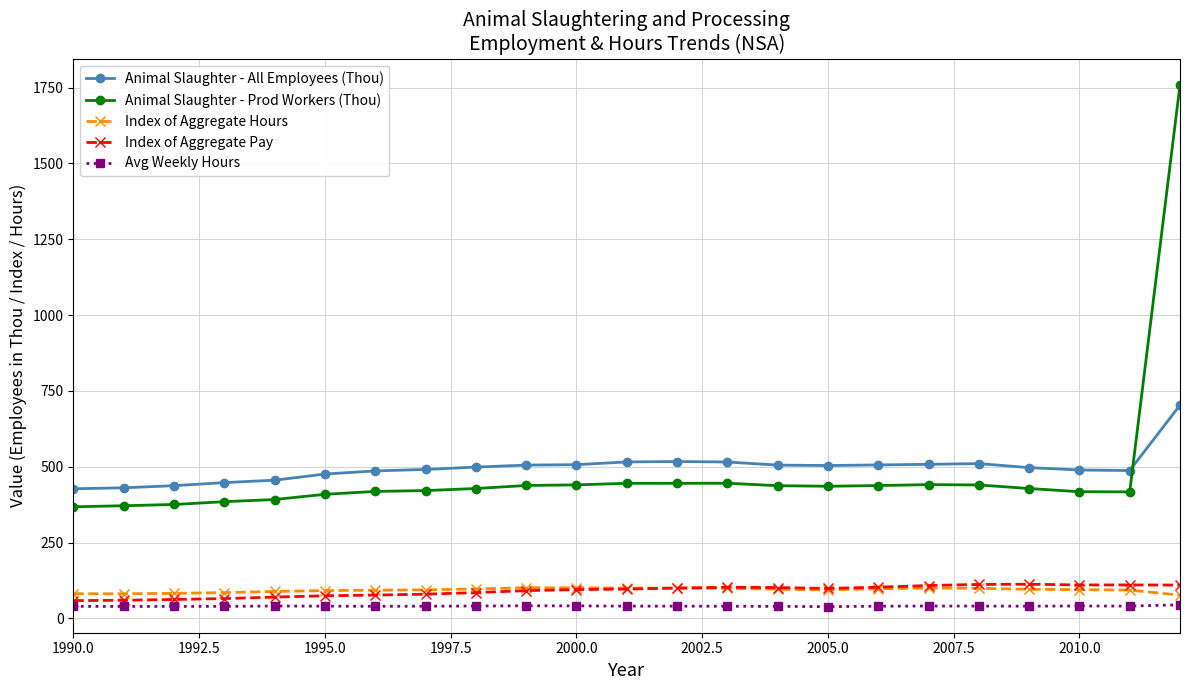

True or false: Index of Aggregate Hours has more than 0 interior local peaks.

True